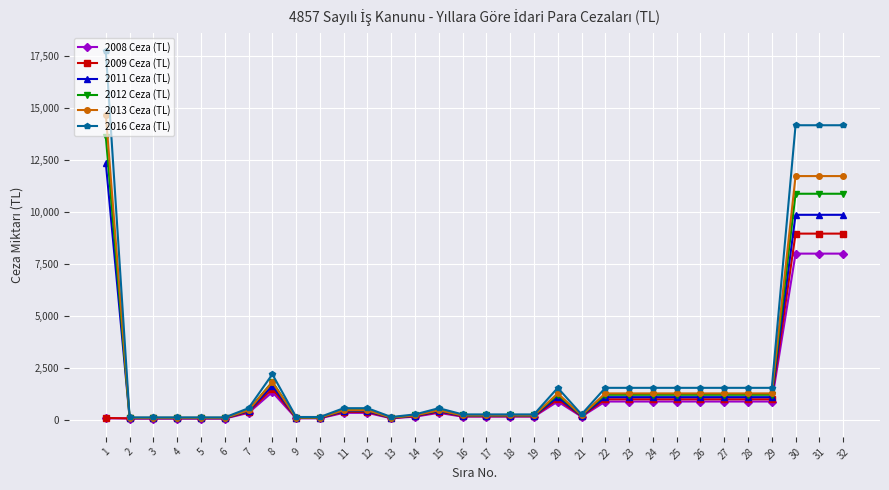

Is it true that 2016 Ceza (TL) equals 141 at 4?

True